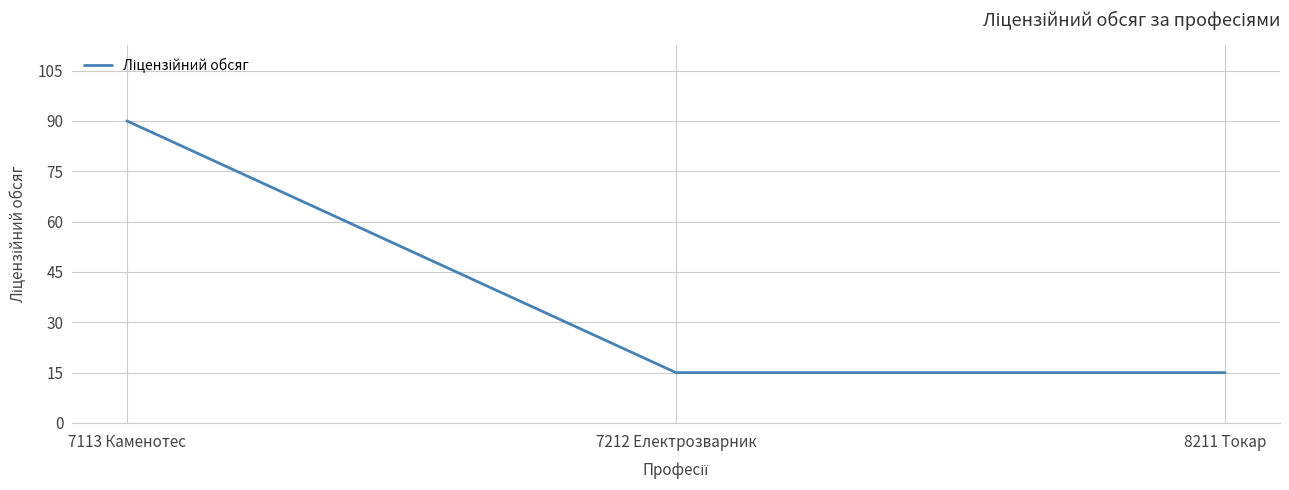

Read the value at 8211 Токар.

15